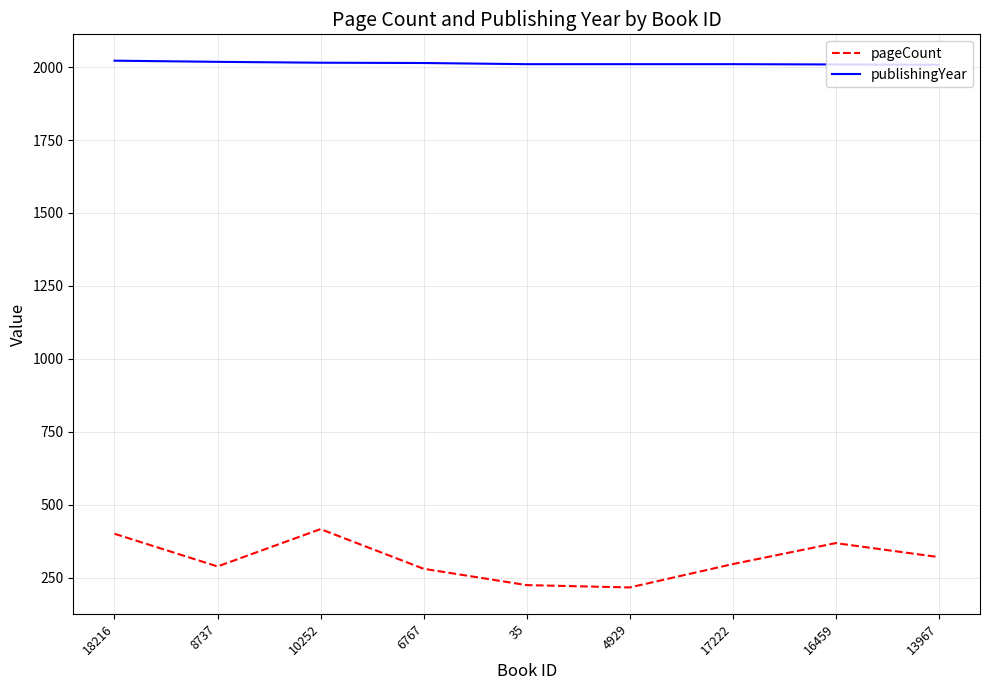

The value of pageCount at 17222 is 296. True or false?

True